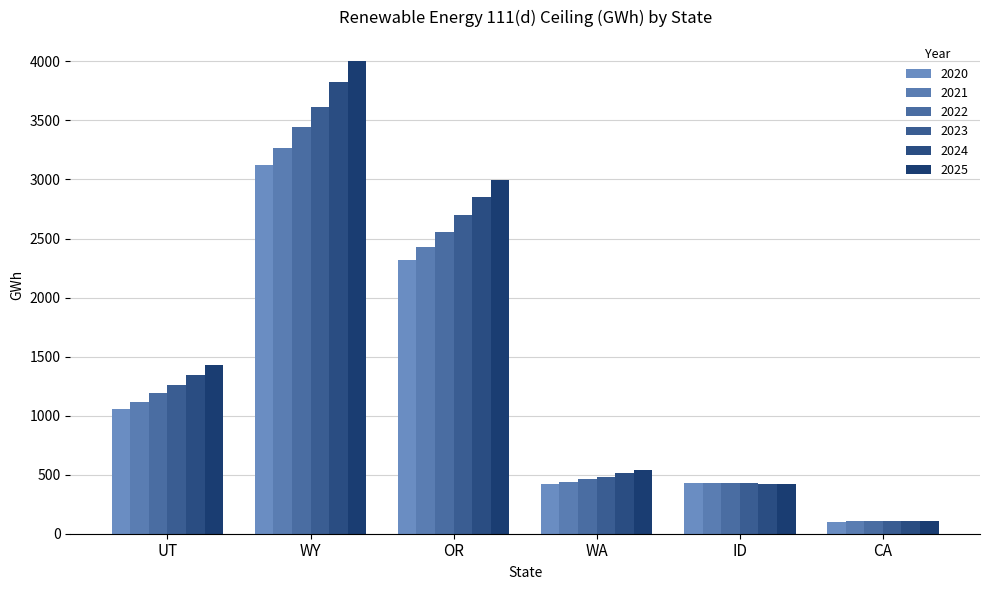

What is the difference between the highest and lowest values at WY?

882.8